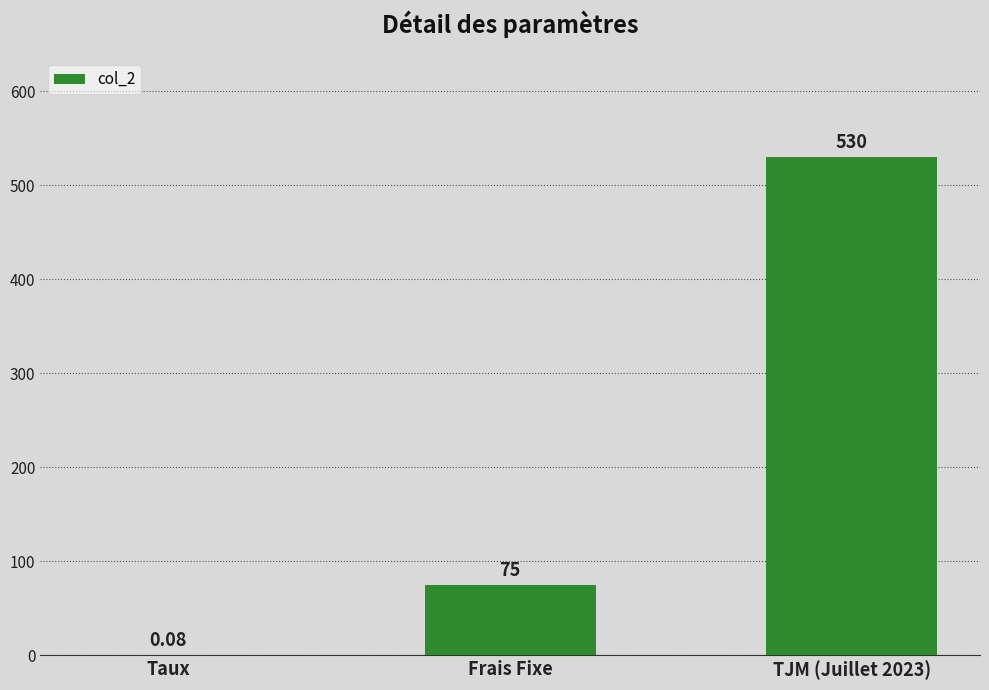

Which has a higher value, Taux or TJM (Juillet 2023)?

TJM (Juillet 2023)